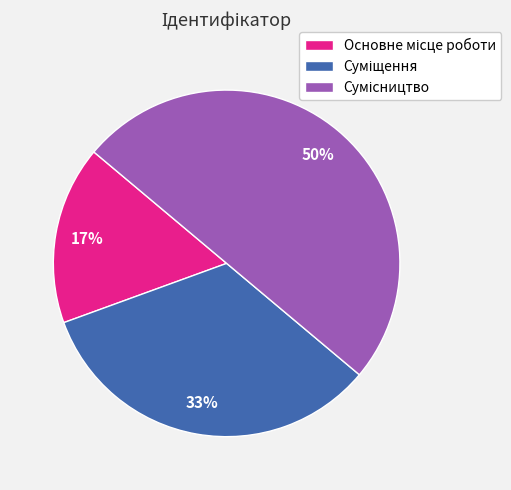

To the nearest percent, what is the average slice percentage?

33%